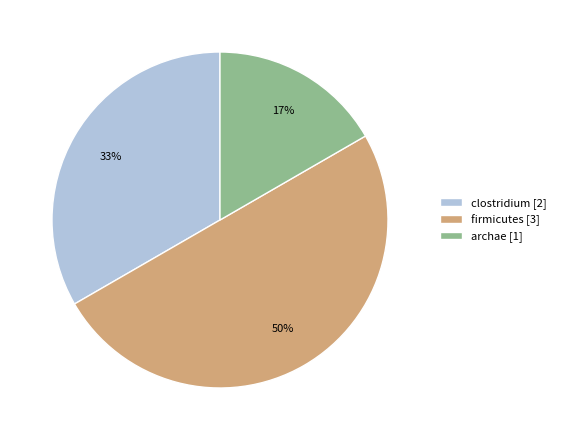

True or false: clostridium accounts for 33% of the total.

True